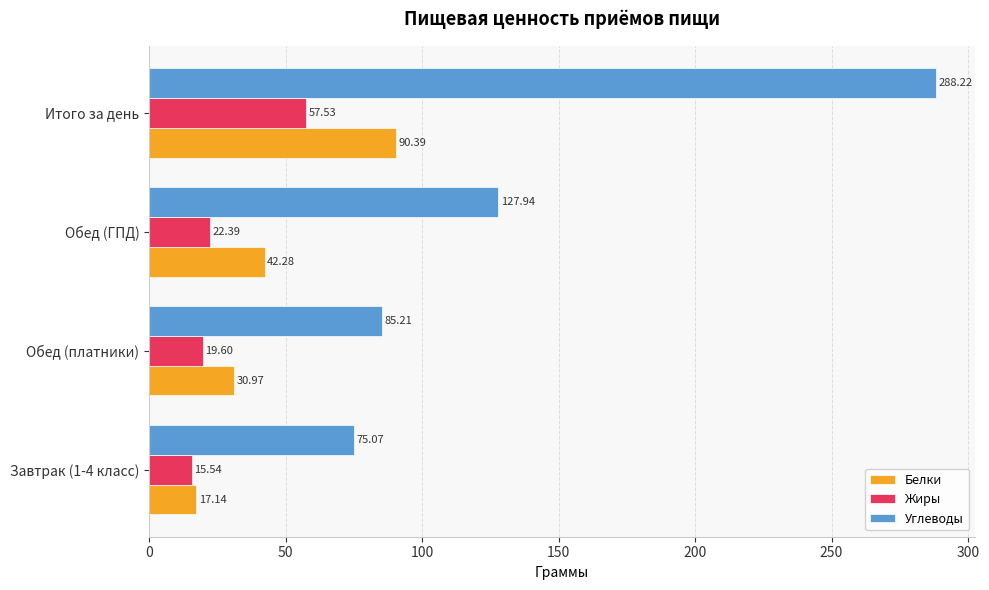

List the labels in order of Углеводы value, smallest first.

Завтрак (1-4 класс), Обед (платники), Обед (ГПД), Итого за день